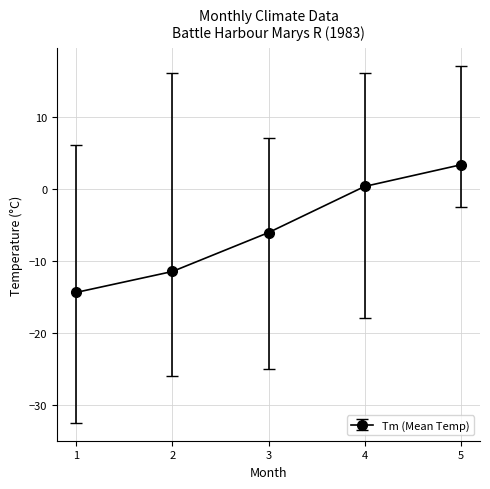

True or false: the data has more than 2 interior local peaks.

False